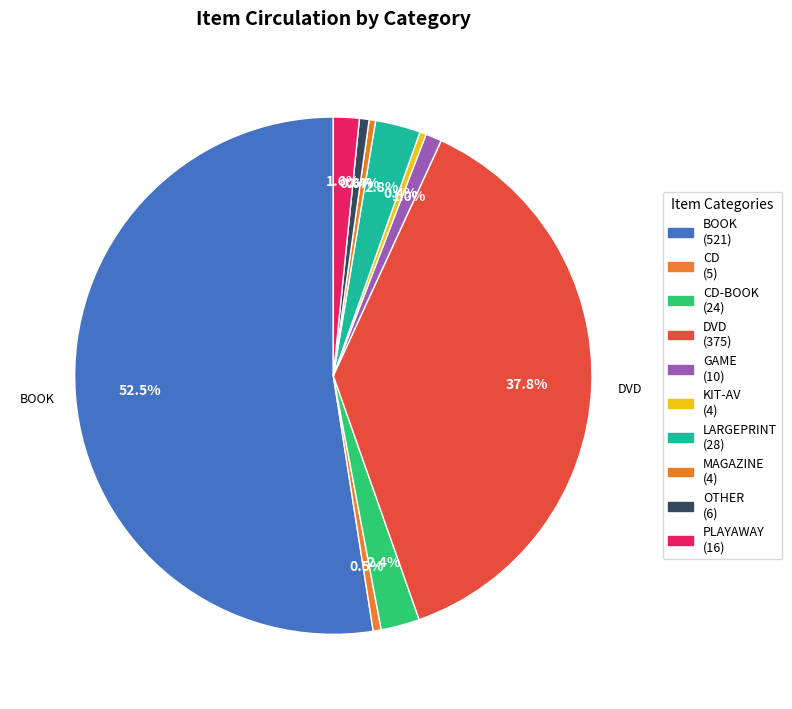

Count the number of slices in the pie.

10